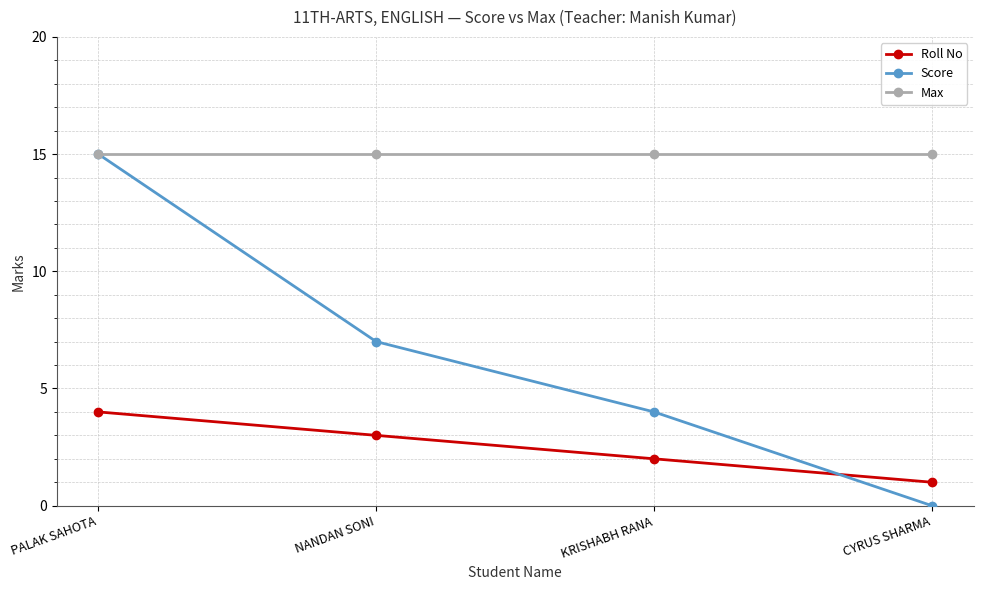

Is this an area chart (filled region under the line)?

No